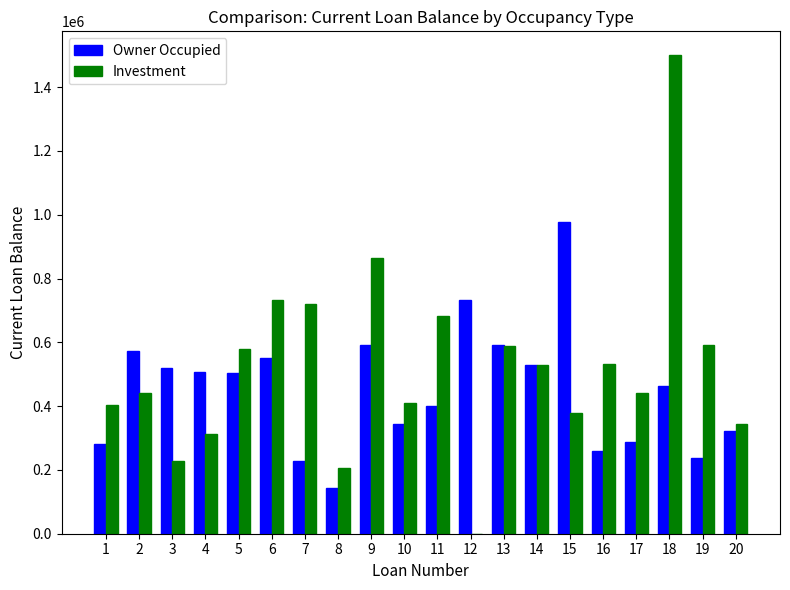

What is the sum of all Owner Occupied values?

9043018.6